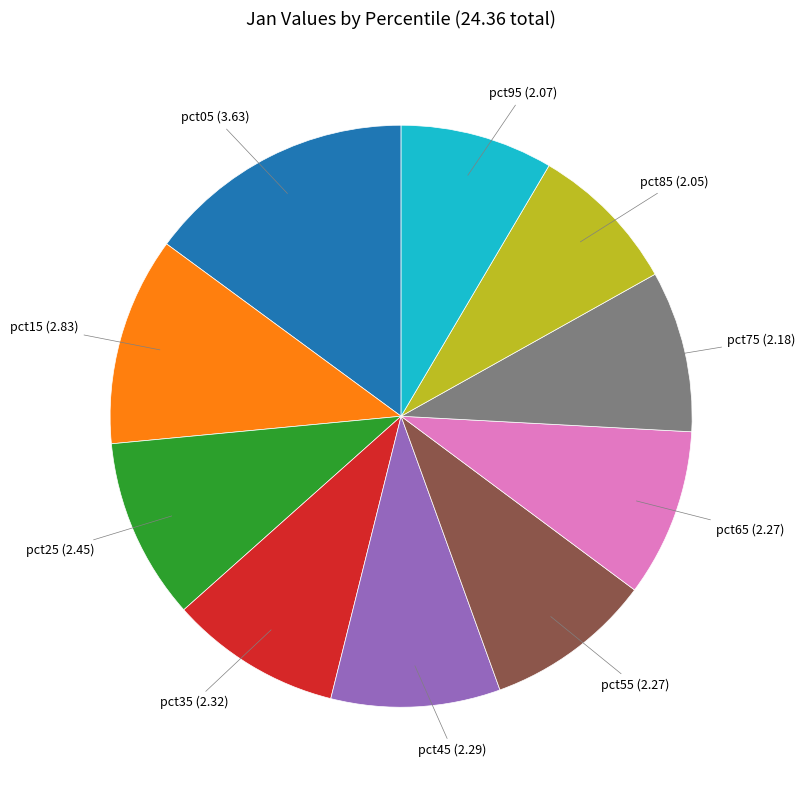

Is the sum of pct35 and pct25 greater than half?

No